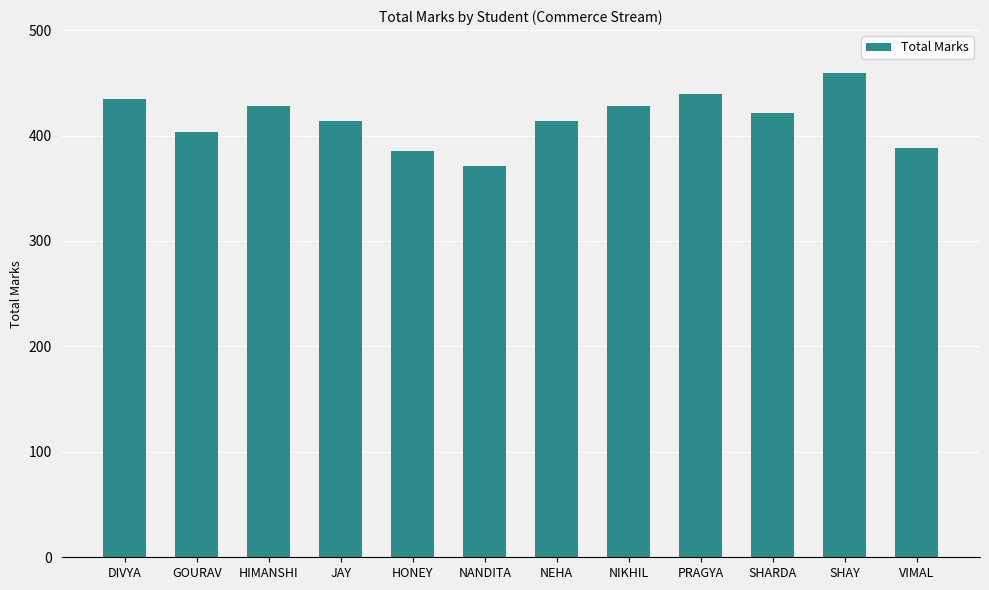

What value does the data have at HIMANSHI?

428